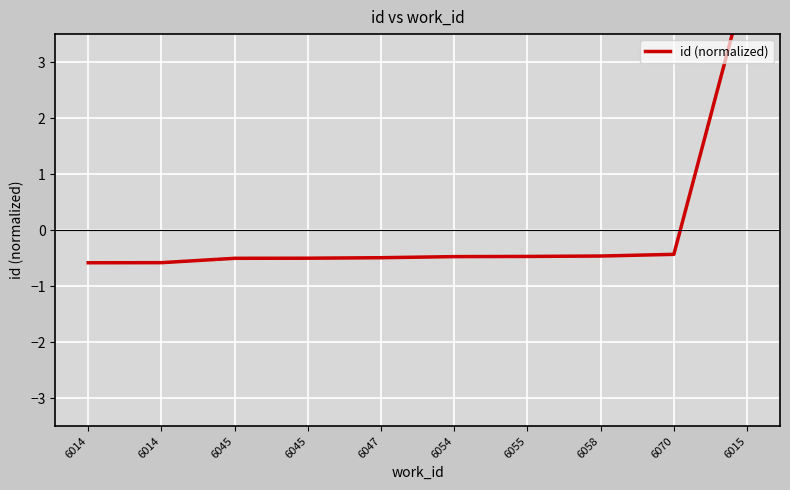

Reading left to right, what are all the values shown in this chart?

6014=-0.6	6014=-0.6	6045=-0.5	6045=-0.5	6047=-0.5	6054=-0.5	6055=-0.5	6058=-0.5	6070=-0.4	6015=4.5